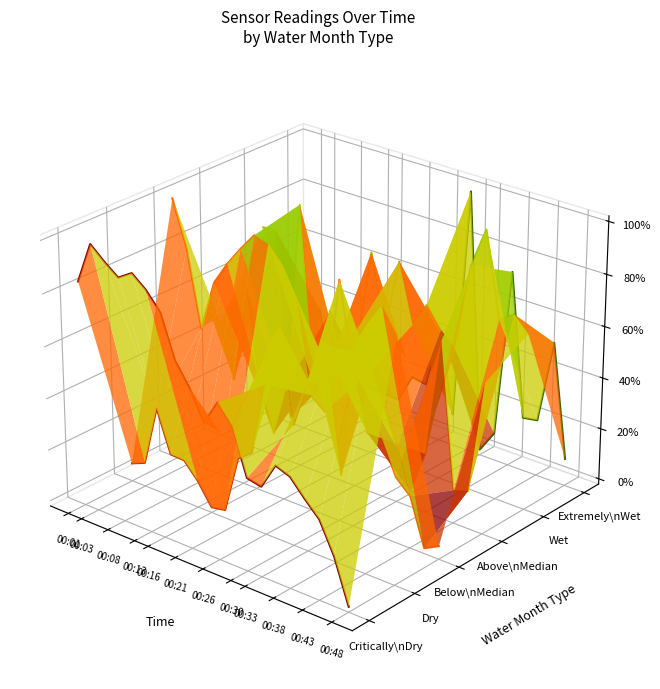

At which category does Max_cycle reach its first local peak?

00:03